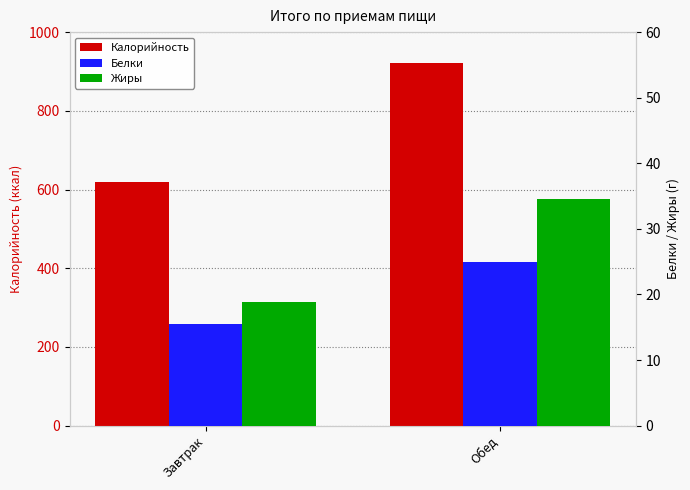

Read the Жиры value at Завтрак.

18.9